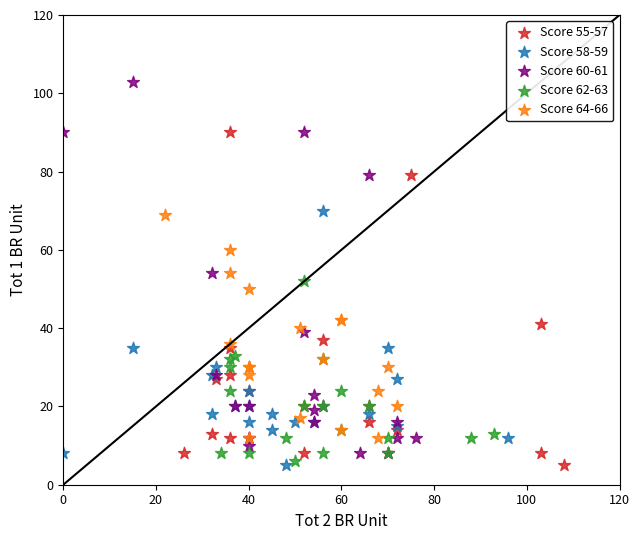

Which series has the widest spread of Y values?

Score 60-61